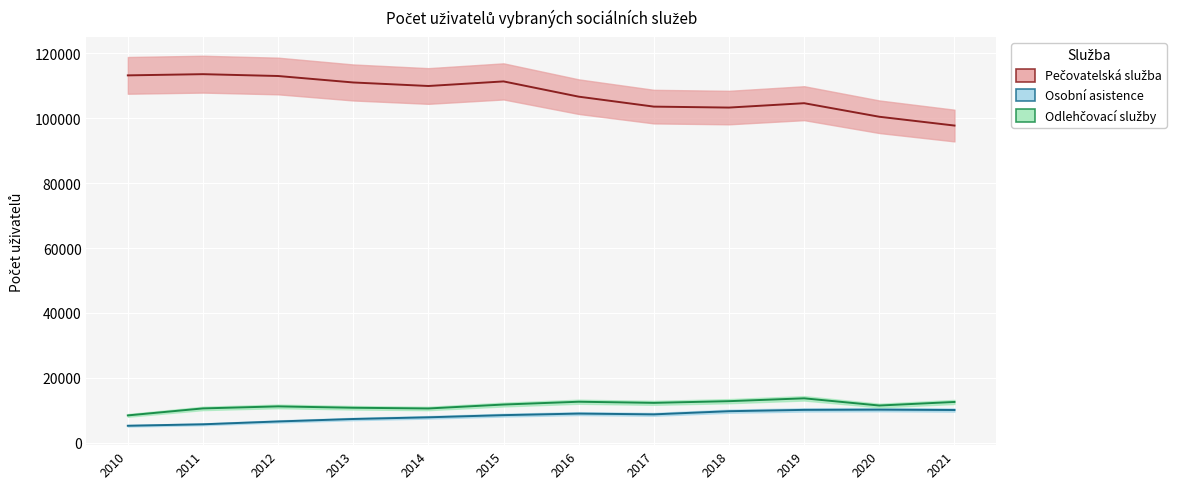

Between 2017 and 2020, which series saw the biggest shift?

Pečovatelská služba